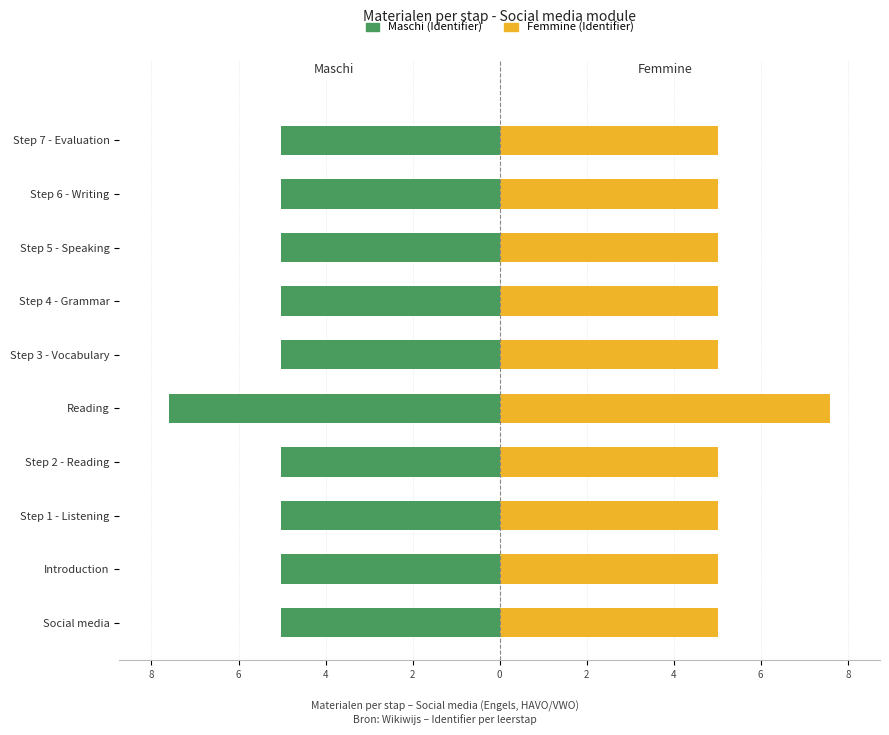

What is the difference between the highest and lowest values at Introduction?

10.1